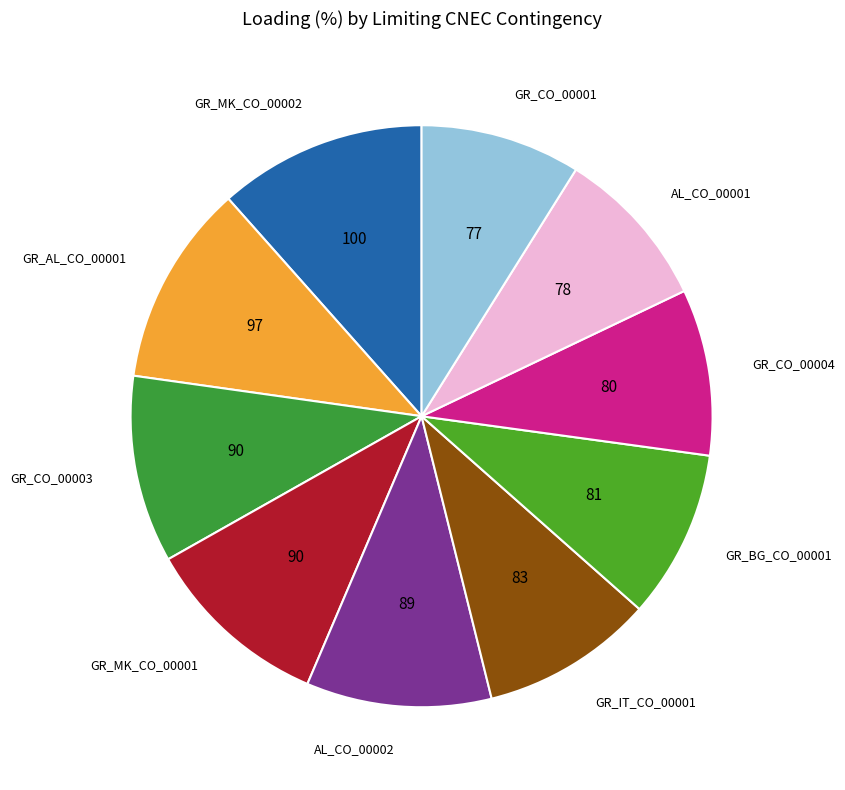

Do GR_MK_CO_00001 and GR_CO_00003 together represent more than half of the pie?

No